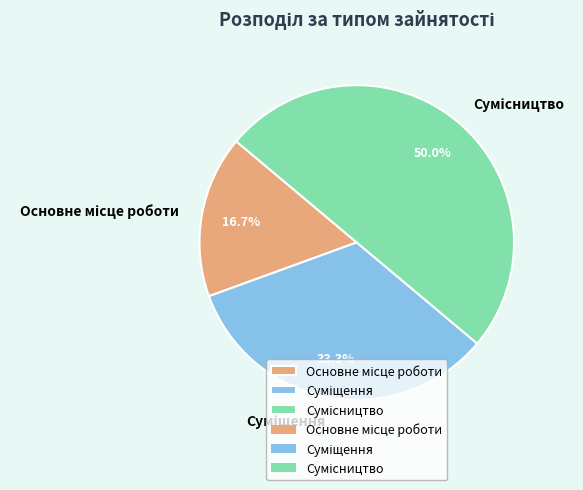

Count the number of slices in the pie.

3